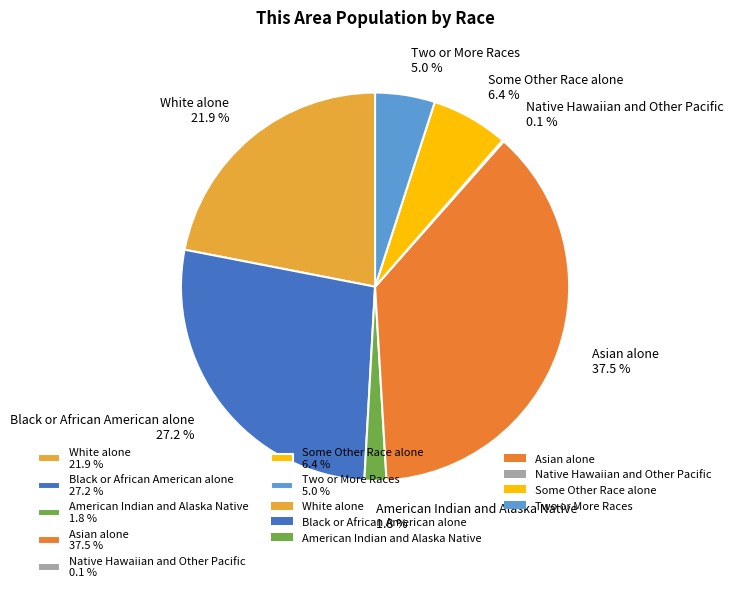

Which slice is the largest?

Asian alone